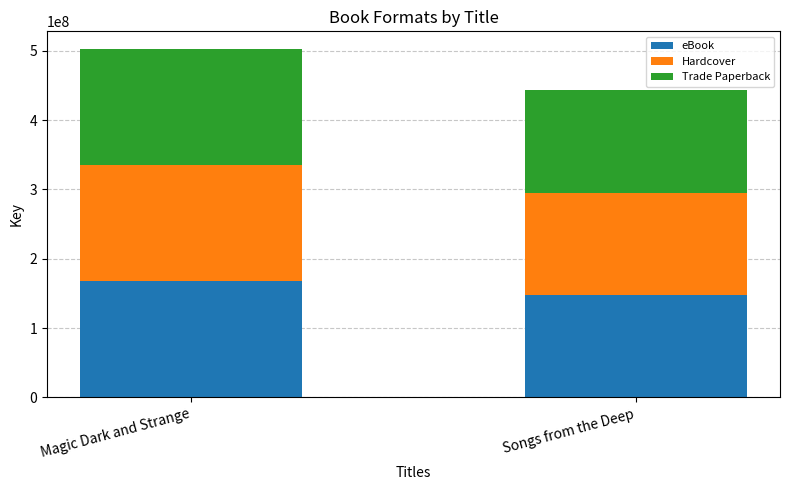

How many series are shown in this chart?

3